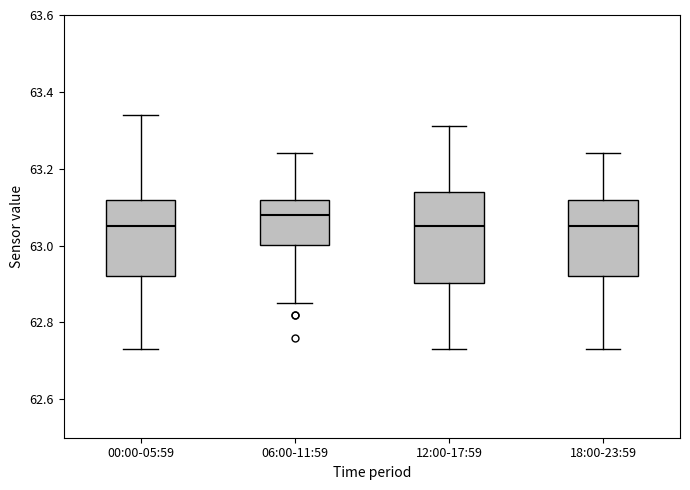

Where is the upper edge of the box for 12:00-17:59 on the y-axis? The values are not printed on the chart, so give them approximately, as read against the axis.

63.14